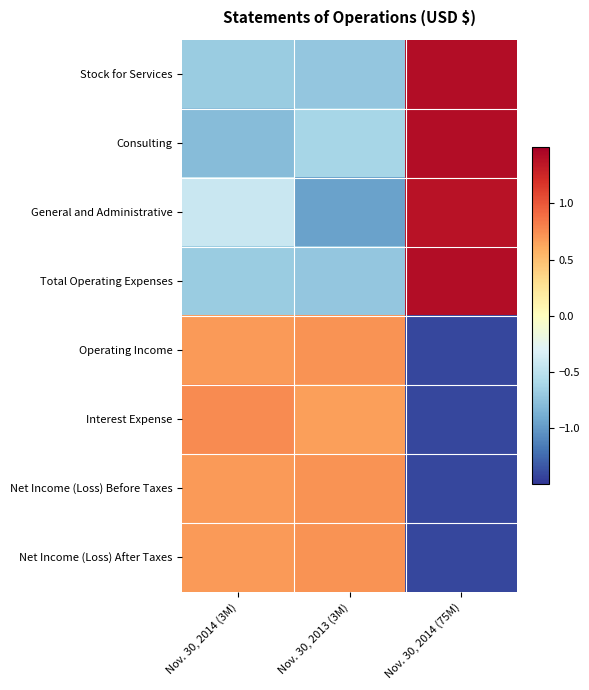

Reading left to right, transcribe all the data shown in this chart.

Stock for Services: Nov. 30, 2014 (3M)=-0.7	Nov. 30, 2013 (3M)=-0.7	Nov. 30, 2014 (75M)=1.4
Consulting: Nov. 30, 2014 (3M)=-0.8	Nov. 30, 2013 (3M)=-0.6	Nov. 30, 2014 (75M)=1.4
General and Administrative: Nov. 30, 2014 (3M)=-0.4	Nov. 30, 2013 (3M)=-1.0	Nov. 30, 2014 (75M)=1.4
Total Operating Expenses: Nov. 30, 2014 (3M)=-0.7	Nov. 30, 2013 (3M)=-0.7	Nov. 30, 2014 (75M)=1.4
Operating Income: Nov. 30, 2014 (3M)=0.7	Nov. 30, 2013 (3M)=0.7	Nov. 30, 2014 (75M)=-1.4
Interest Expense: Nov. 30, 2014 (3M)=0.8	Nov. 30, 2013 (3M)=0.7	Nov. 30, 2014 (75M)=-1.4
Net Income (Loss) Before Taxes: Nov. 30, 2014 (3M)=0.7	Nov. 30, 2013 (3M)=0.7	Nov. 30, 2014 (75M)=-1.4
Net Income (Loss) After Taxes: Nov. 30, 2014 (3M)=0.7	Nov. 30, 2013 (3M)=0.7	Nov. 30, 2014 (75M)=-1.4